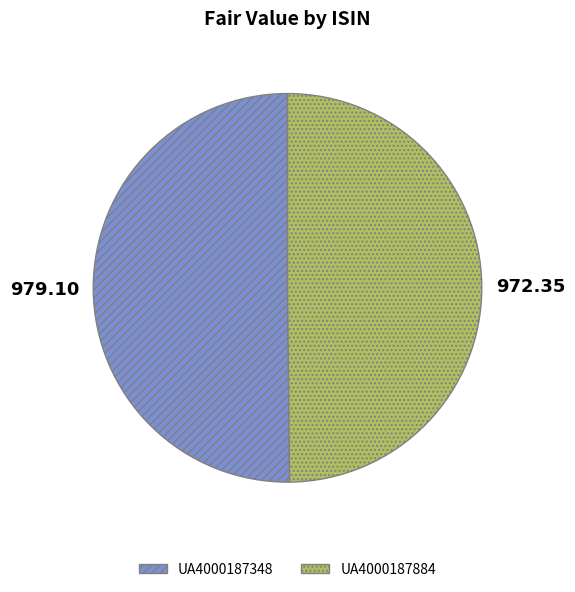

Do UA4000187884 and UA4000187348 together represent more than half of the pie?

Yes